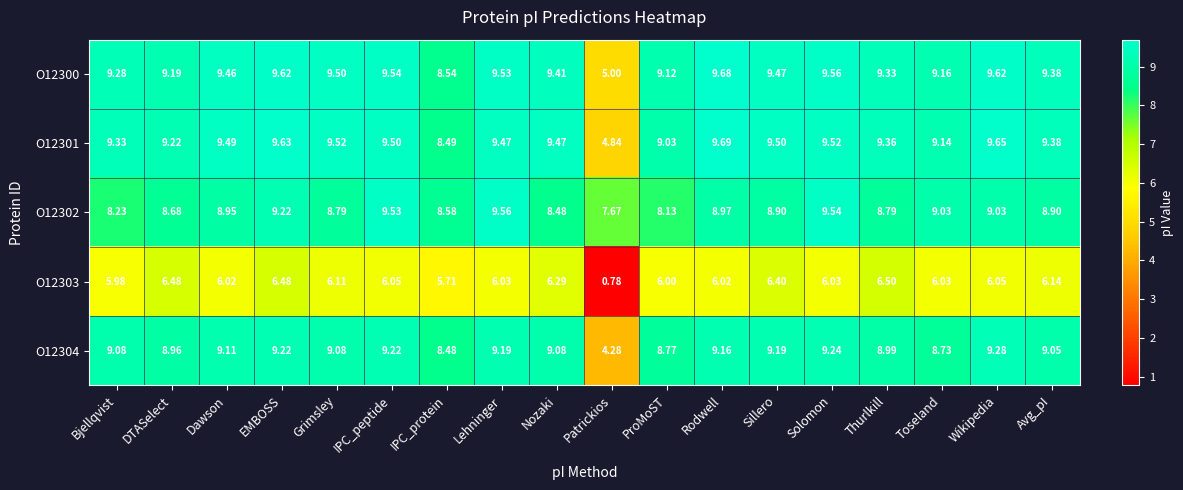

Where is O12300 nearest to the value 7?

IPC_protein